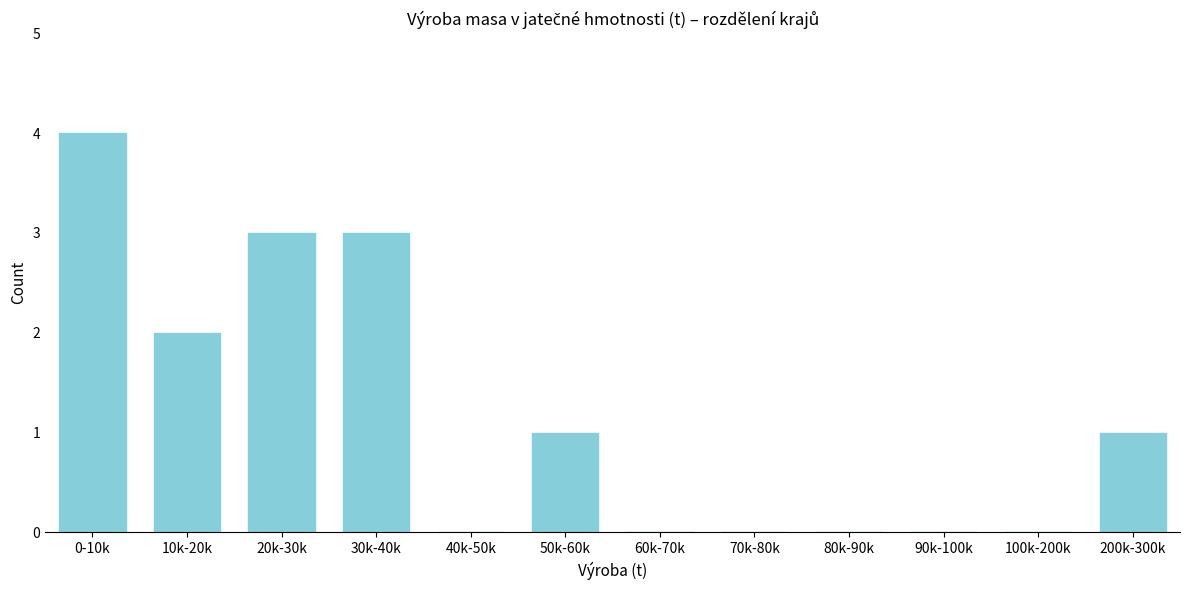

Reading left to right, transcribe all the data shown in this chart.

0-10k=4	10k-20k=2	20k-30k=3	30k-40k=3	40k-50k=0	50k-60k=1	60k-70k=0	70k-80k=0	80k-90k=0	90k-100k=0	100k-200k=0	200k-300k=1